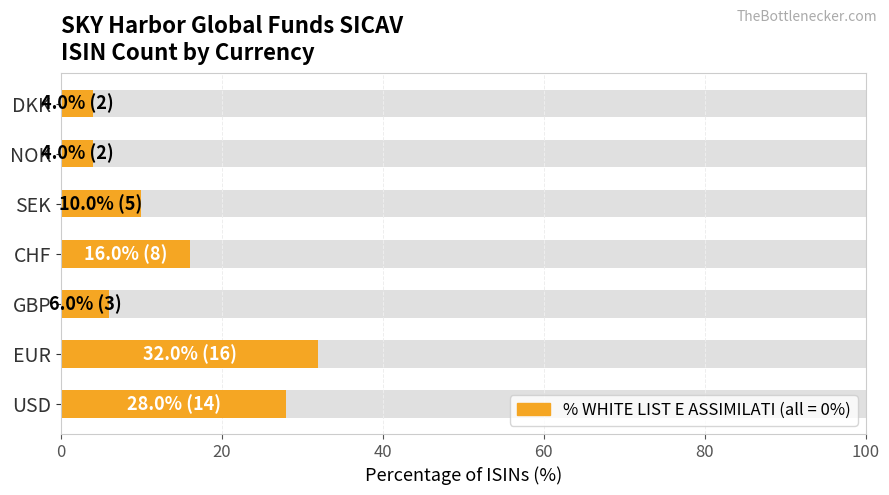

What is the smallest value displayed?

4.0